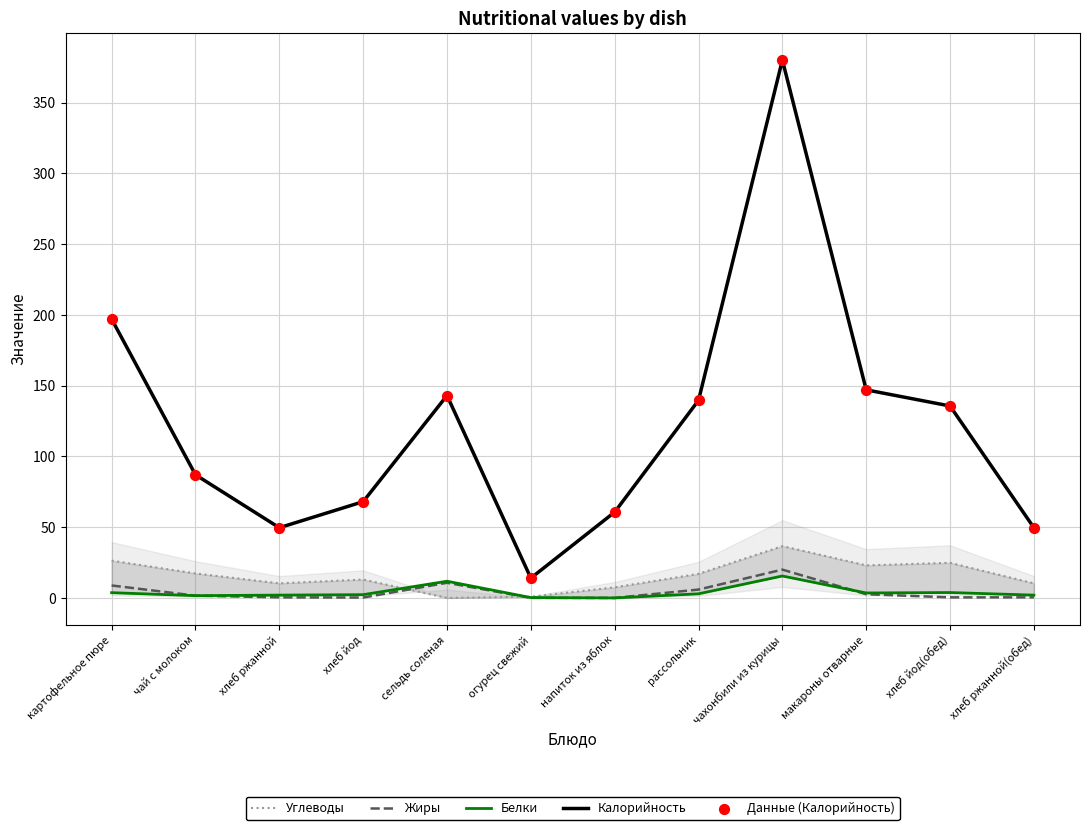

At which category is the sum across all series the highest?

чахонбили из курицы